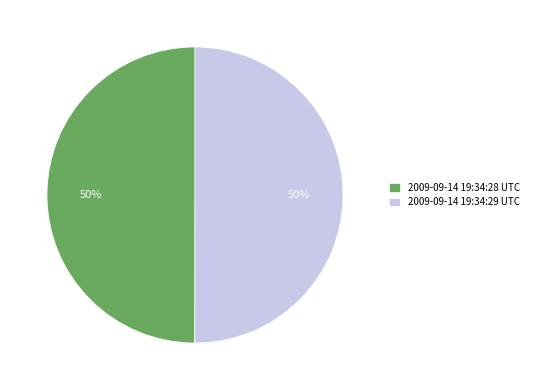

What is the ratio of the value at 2009-09-14 19:34:28 UTC to the value at 2009-09-14 19:34:29 UTC?

1.0